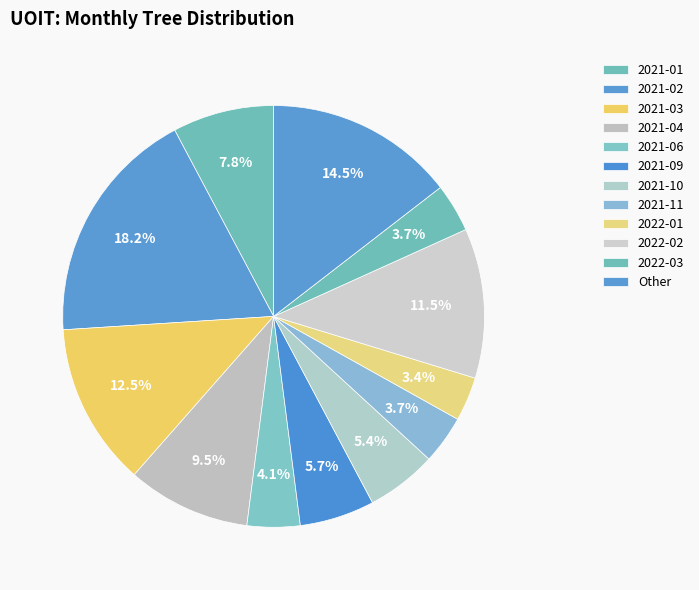

How many slices are in this pie chart?

12